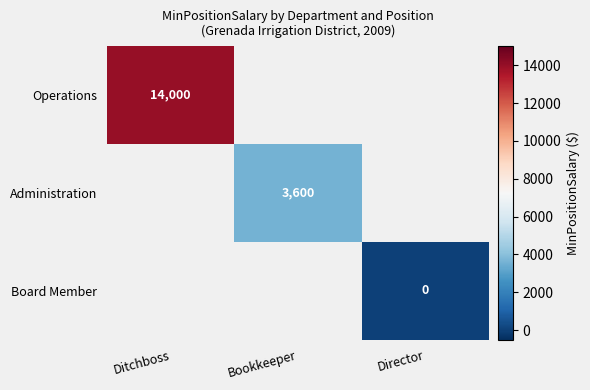

True or false: Administration has a value of 3600 at Bookkeeper.

True